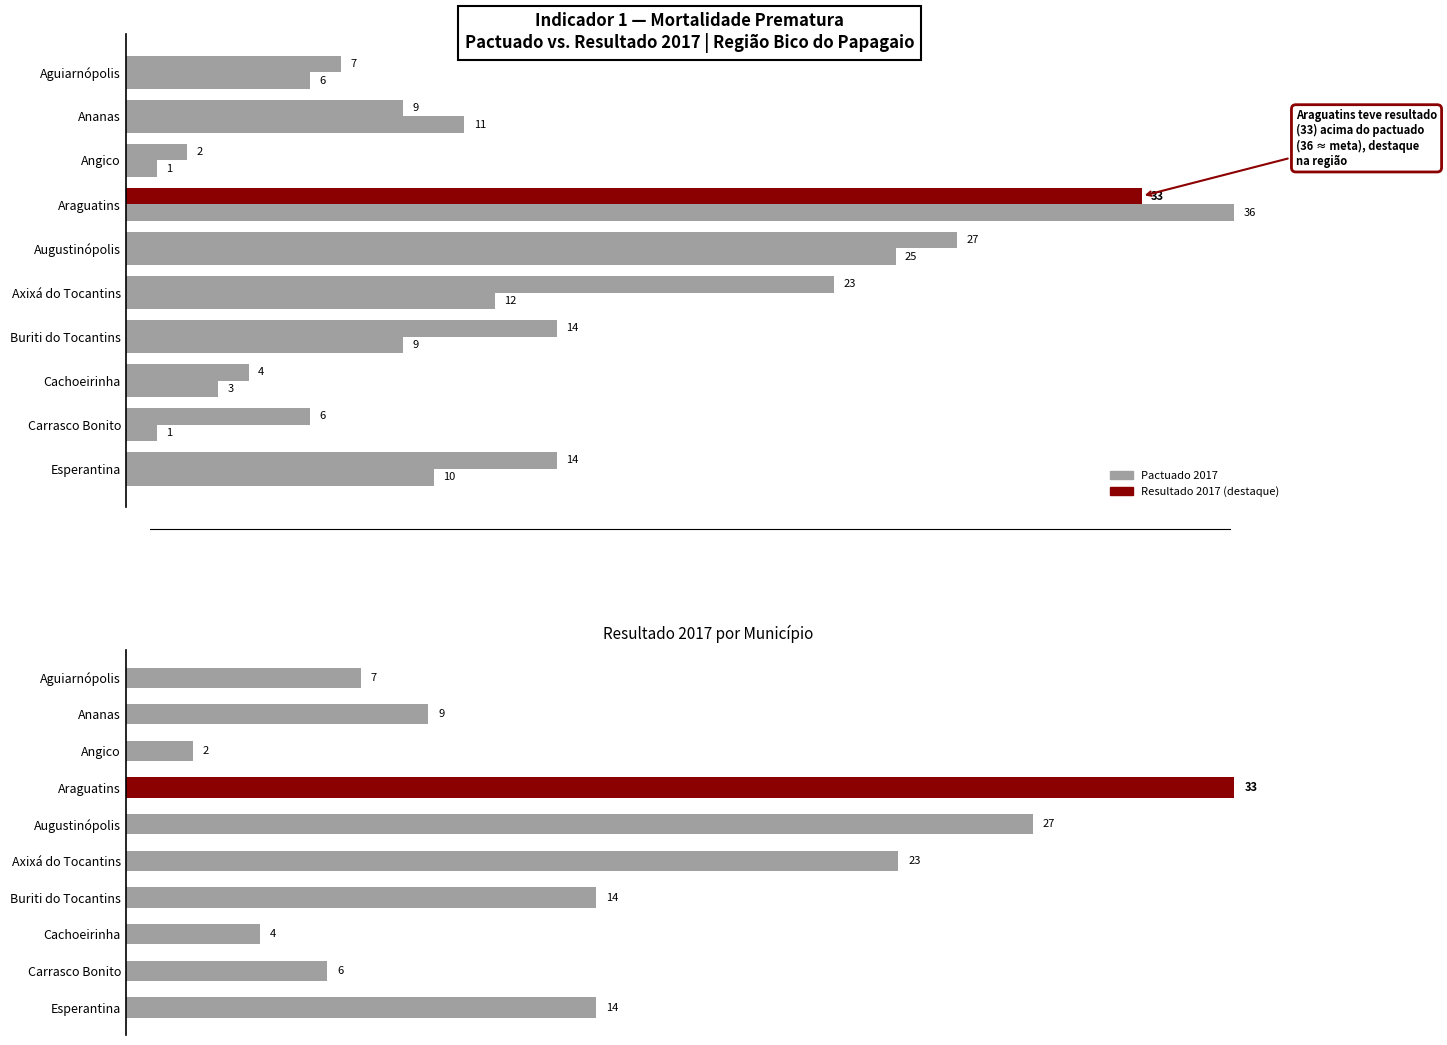

True or false: Resultado 2017 has a value of 49 at Augustinópolis.

False